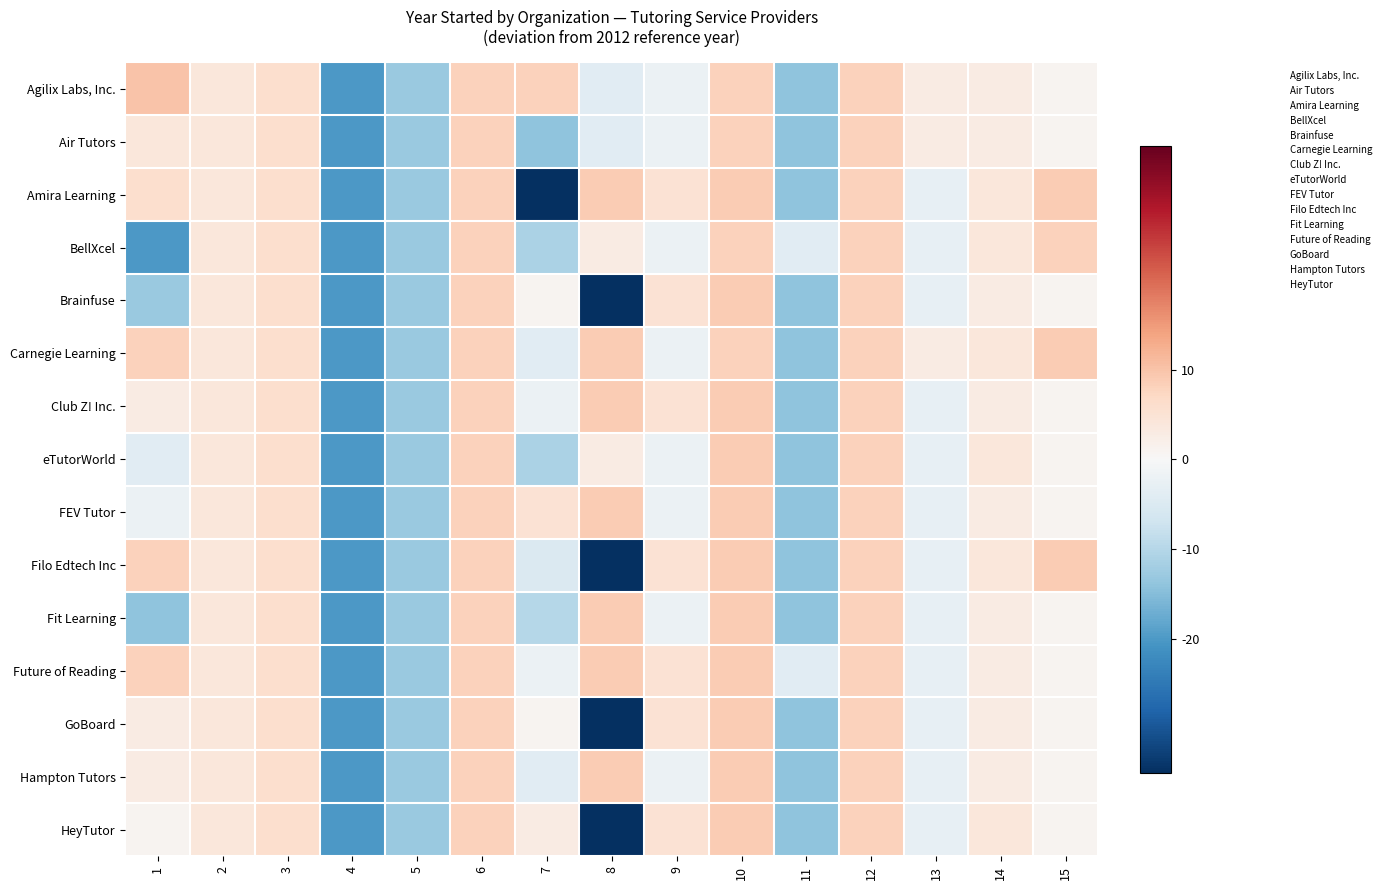

Which series has the largest range (max minus min)?

Amira Learning